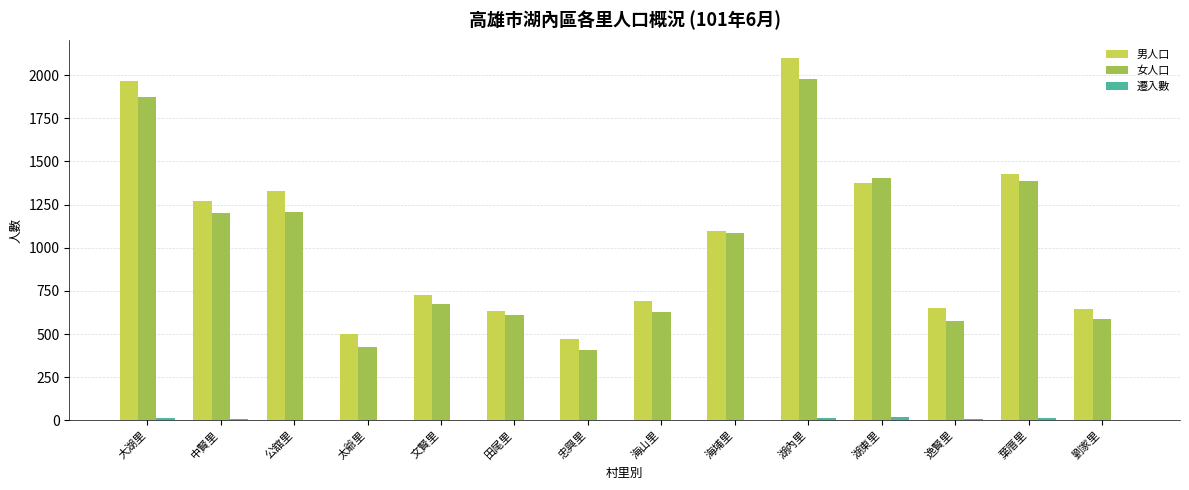

Does the chart contain stacked bars?

No